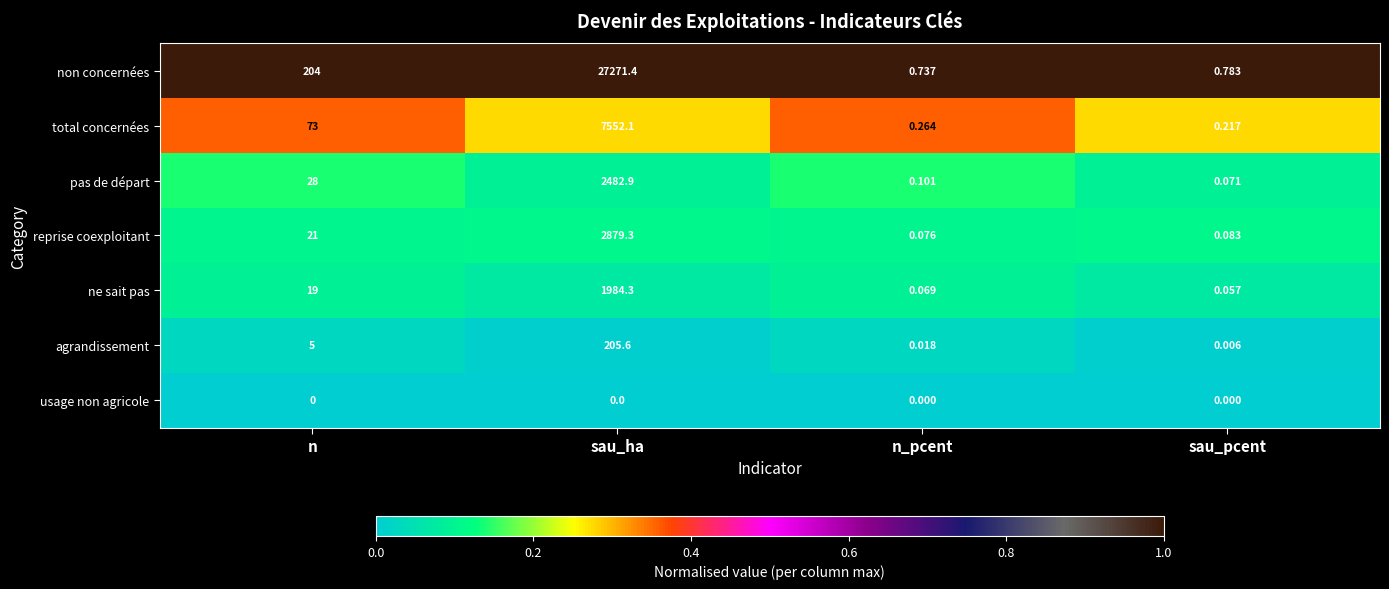

Which series has the widest spread of values?

non concernées